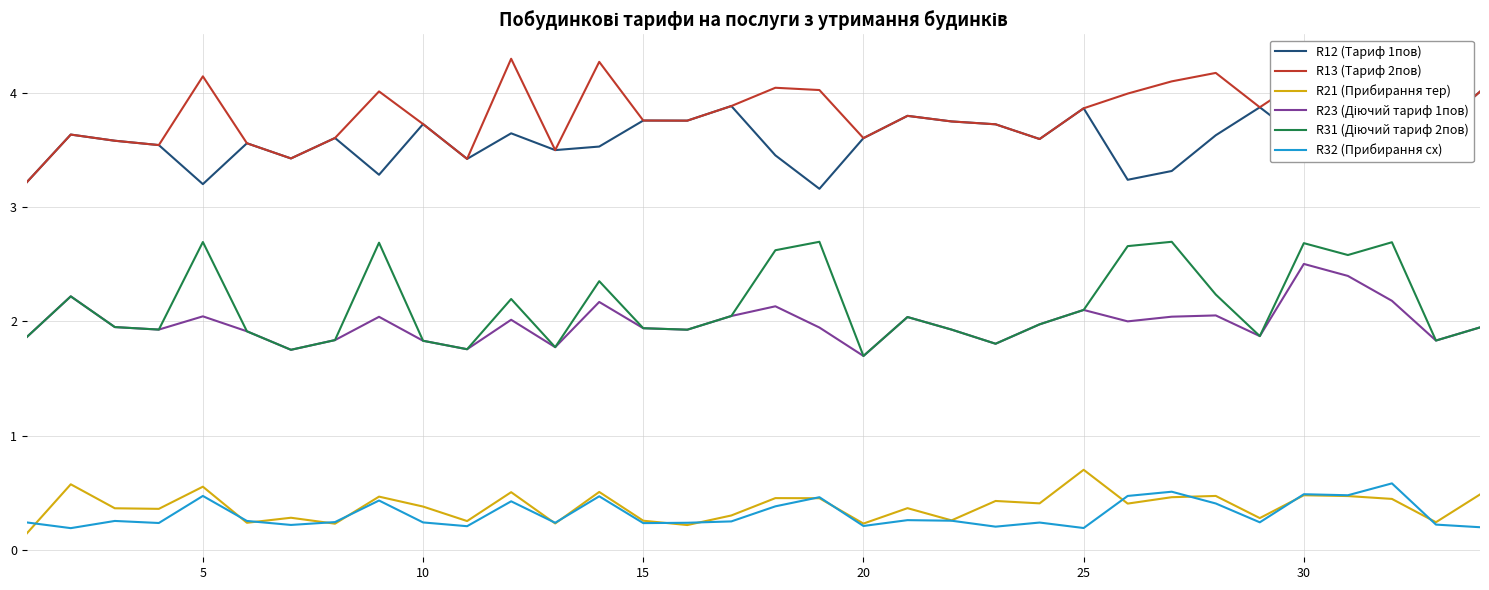

True or false: R12 (Тариф 1пов) has a value of 3.7 at 10.

True